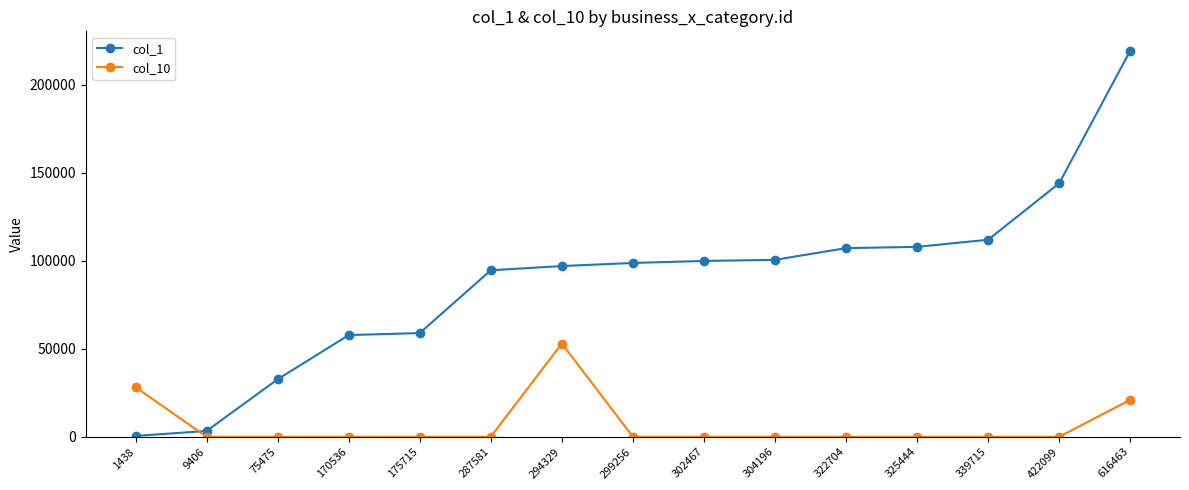

Rank the series at 75475 from highest to lowest value.

col_1, col_10